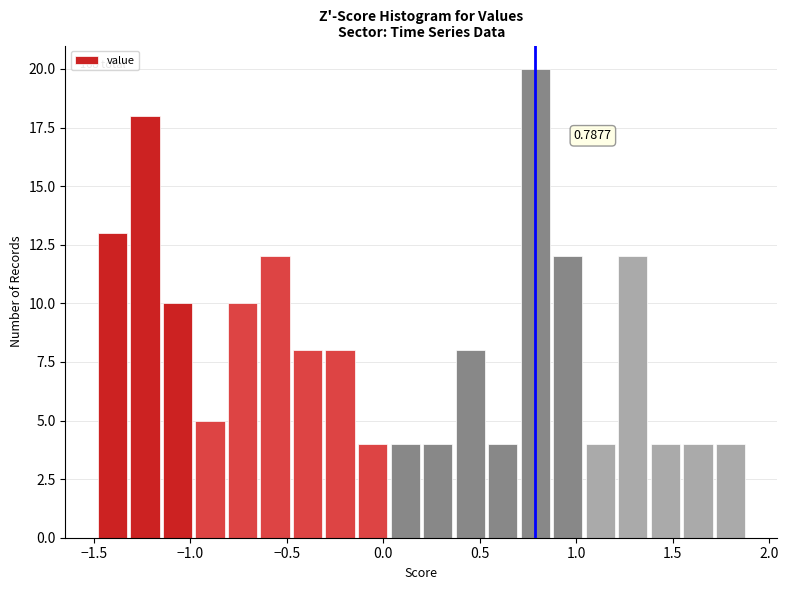

Around what value on the x-axis is the tallest bar? Give the approximate position of its centre, as read against the axis.

0.80